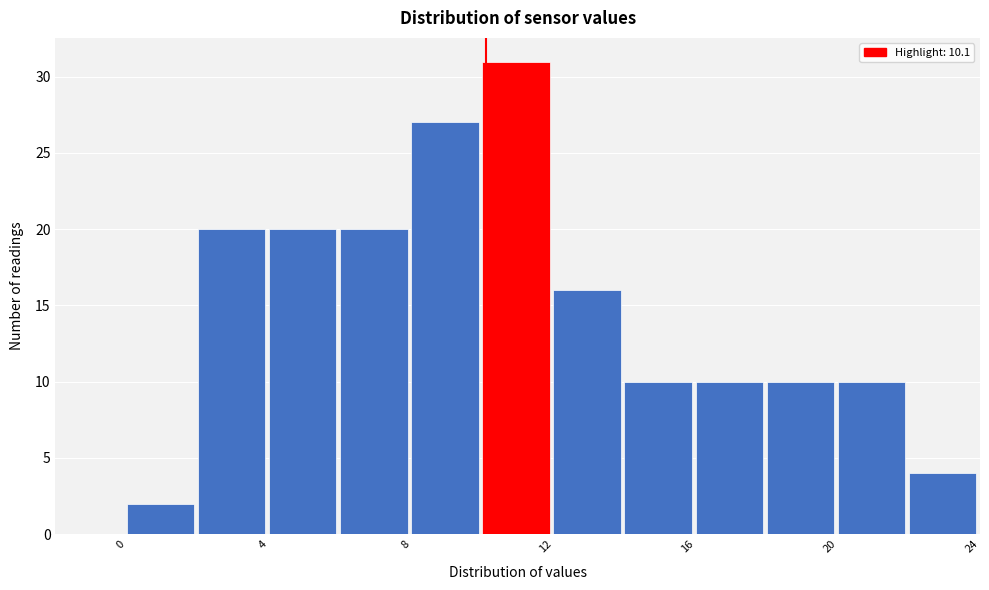

Reading left to right, transcribe this chart: for each bar, give the range it covers on the x-axis and its height. The values are not printed on the chart, so give them approximately, as read against the axis.

0 to 2: 2
2 to 4: 20
4 to 6: 20
6 to 8: 20
8 to 10: 27
10 to 12: 31
12 to 14: 16
14 to 16: 10
16 to 18: 10
18 to 20: 10
20 to 22: 10
22 to 24: 4